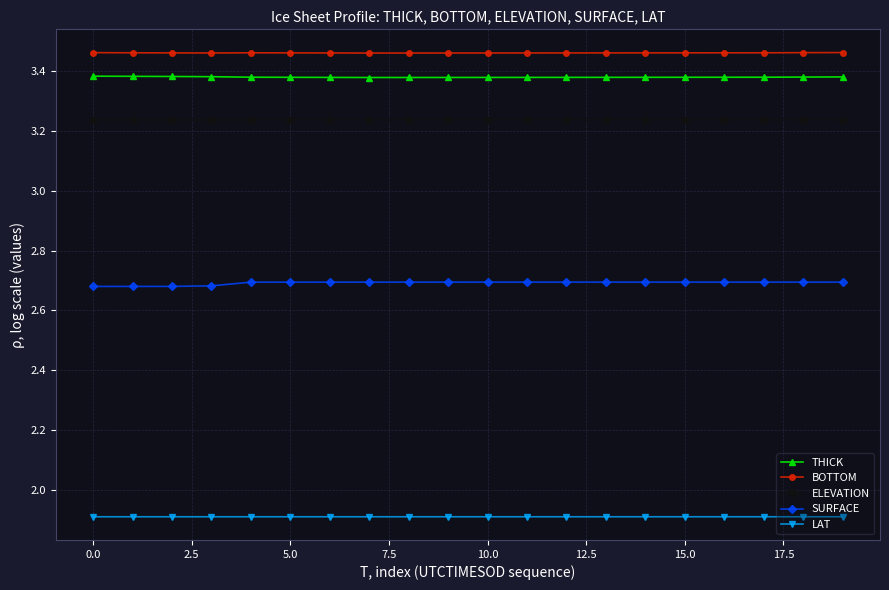

What is the value of the LAT point at the 19th from the left?

1.9